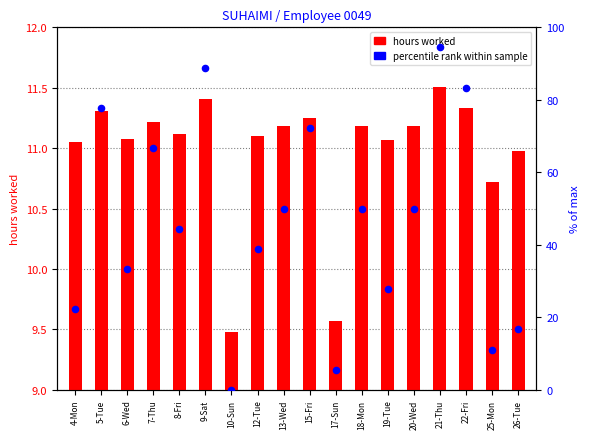

What are all the series names shown in the legend?

hours worked, percentile rank within sample